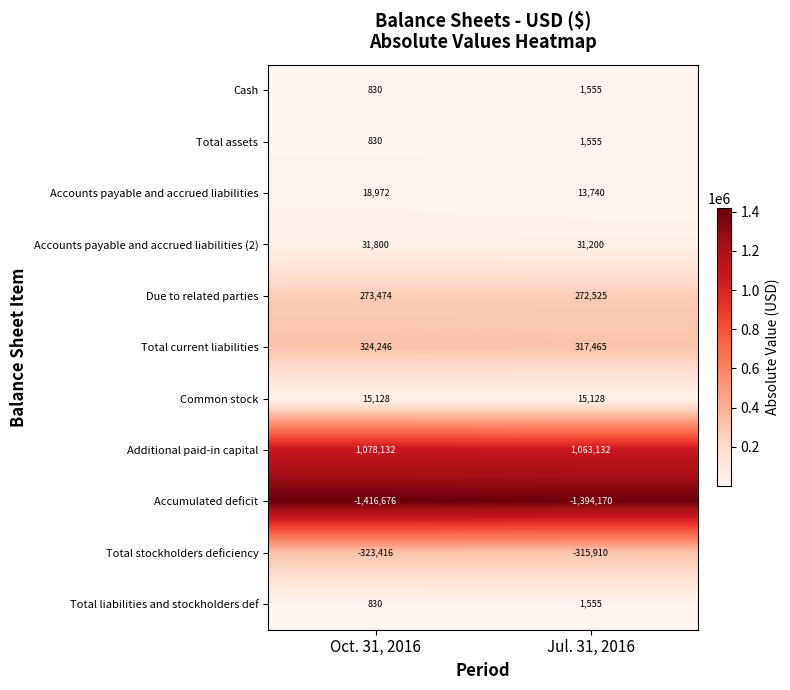

What is the difference between the Accounts payable and accrued liabilities values at Jul. 31, 2016 and Oct. 31, 2016?

5232